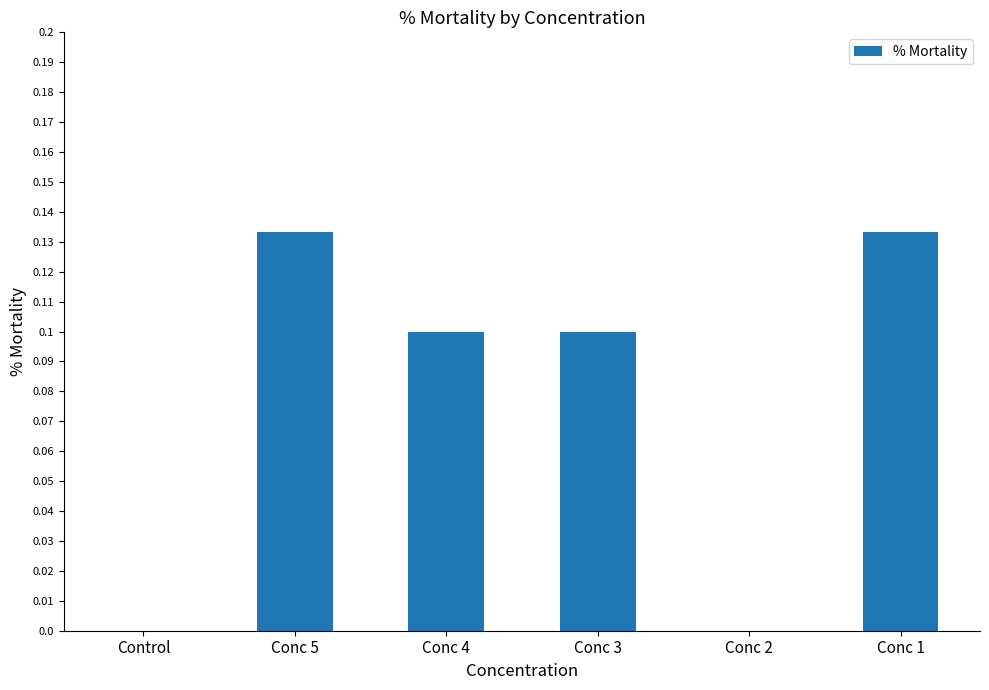

Which has a higher value, Conc 4 or Conc 5?

Conc 5